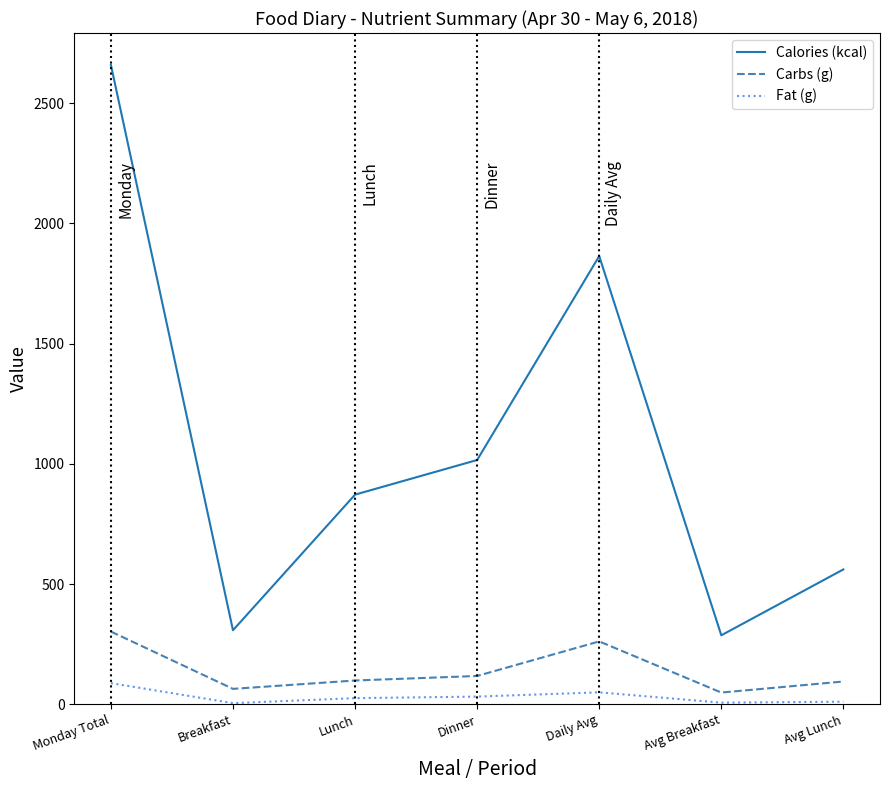

Which series has the largest range (max minus min)?

Calories (kcal)